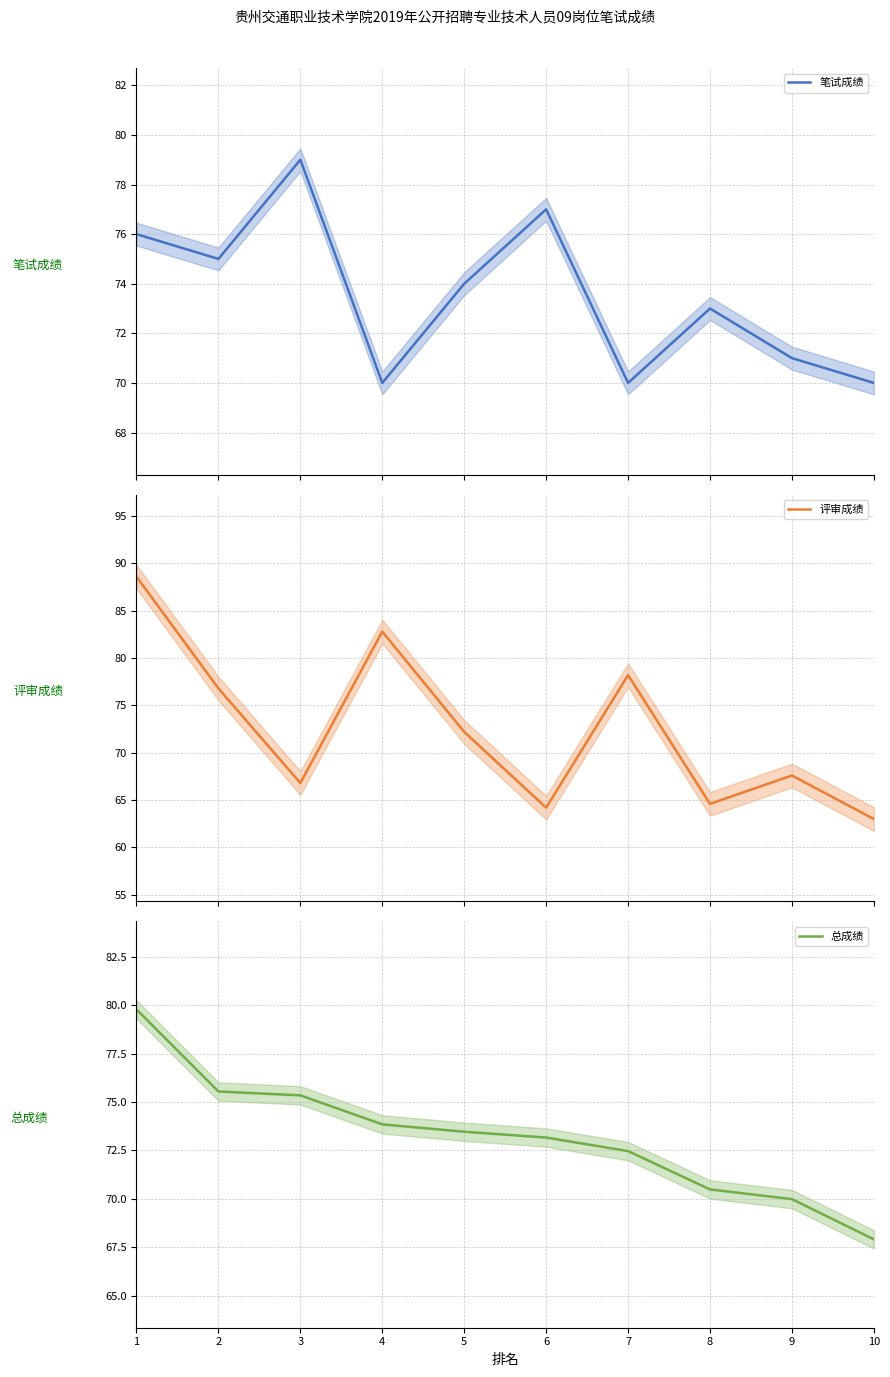

Reading left to right, what are all the values shown in this chart?

笔试成绩: 1=76.0	2=75.0	3=79.0	4=70.0	5=74.0	6=77.0	7=70.0	8=73.0	9=71.0	10=70.0
评审成绩: 1=88.6	2=76.8	3=66.8	4=82.8	5=72.2	6=64.2	7=78.2	8=64.6	9=67.6	10=63.0
总成绩: 1=79.8	2=75.5	3=75.3	4=73.8	5=73.5	6=73.2	7=72.5	8=70.5	9=70.0	10=67.9